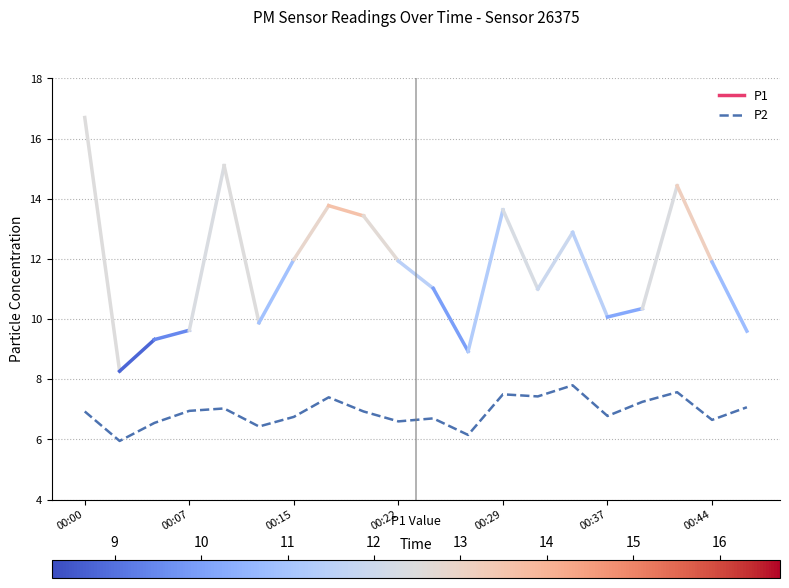

What is the maximum value shown in the chart?

7.8